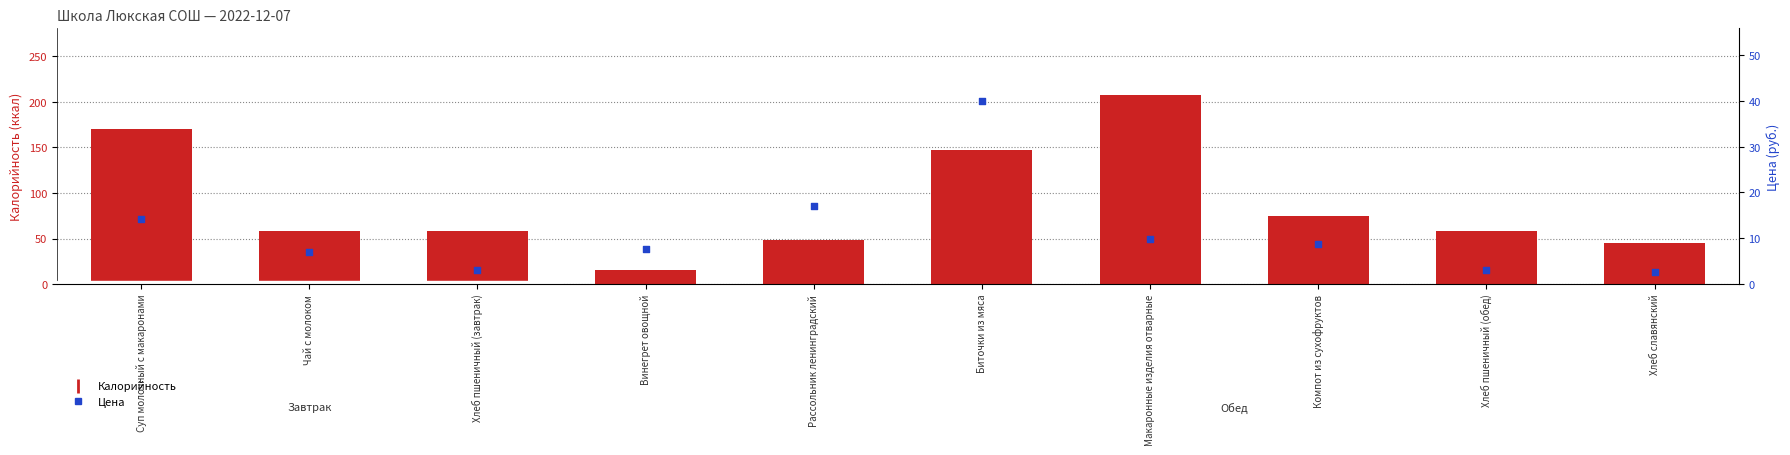

At how many categories does at least one series exceed 190?

1